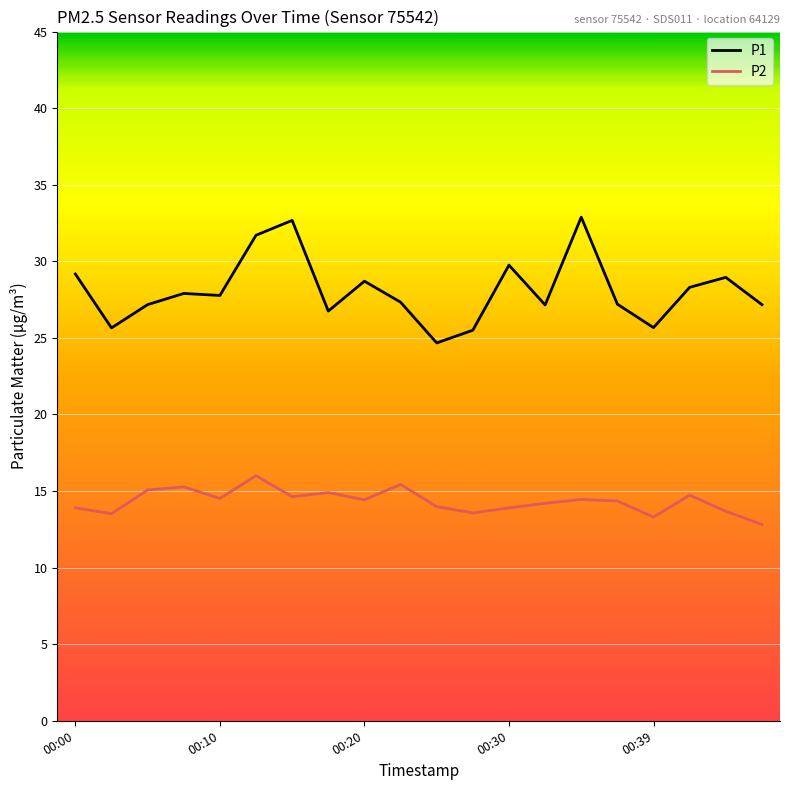

Which series has the largest total across all categories?

P1